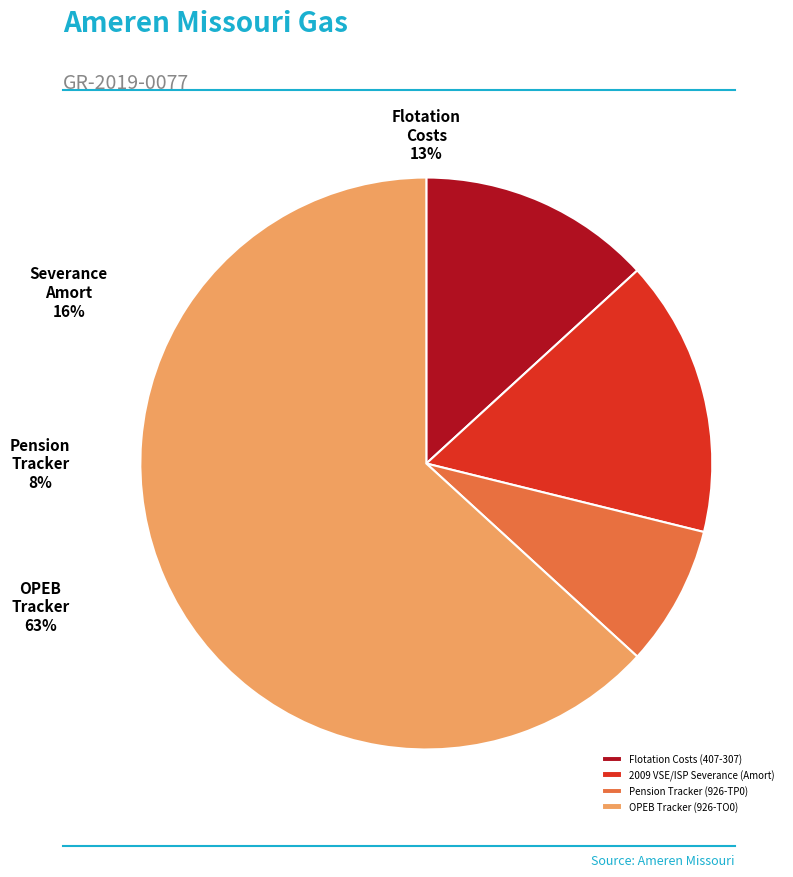

True or false: 2009 VSE/ISP Severance (Amort) accounts for 23% of the total.

False